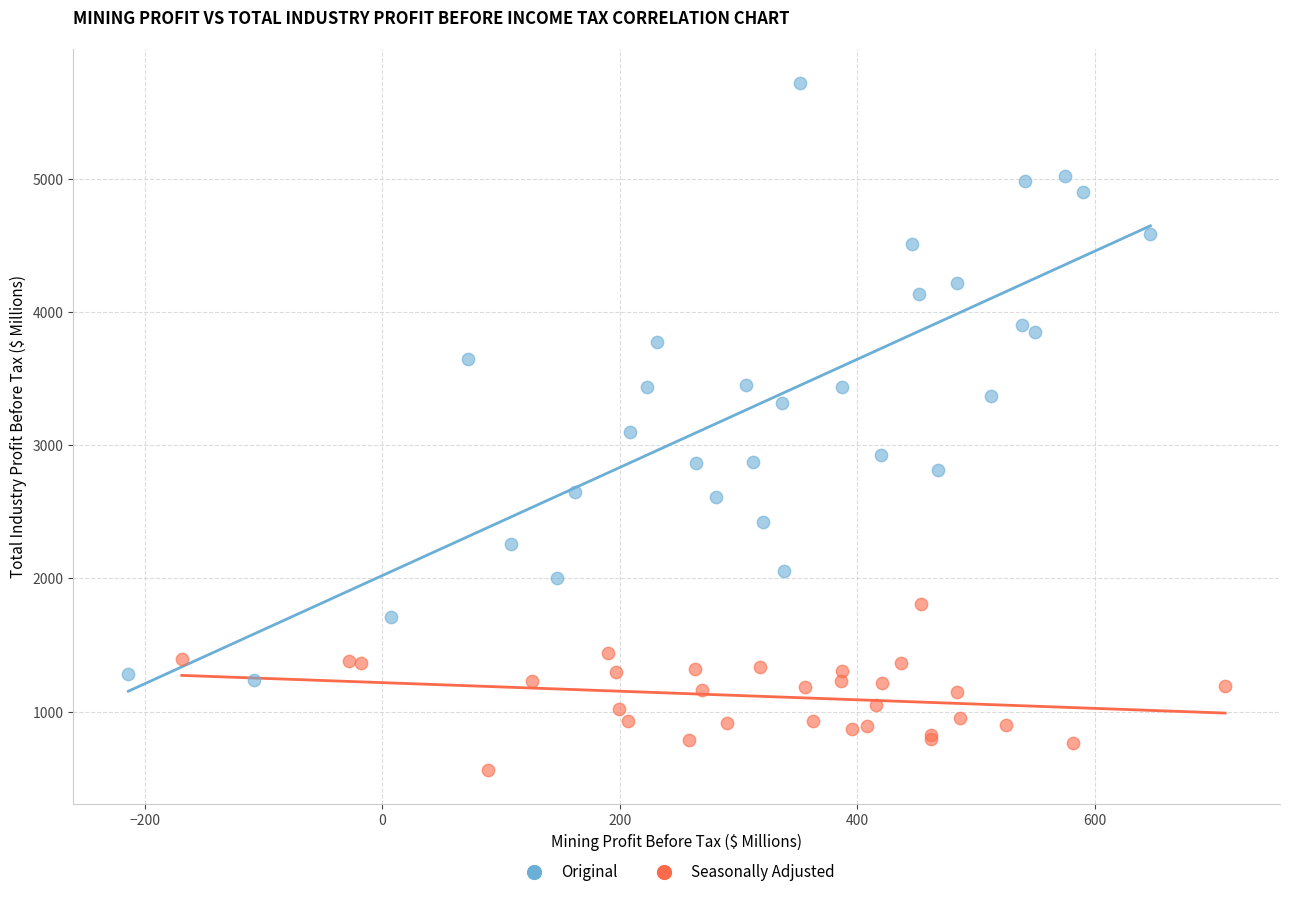

Which series has the largest Y range (max minus min)?

Original